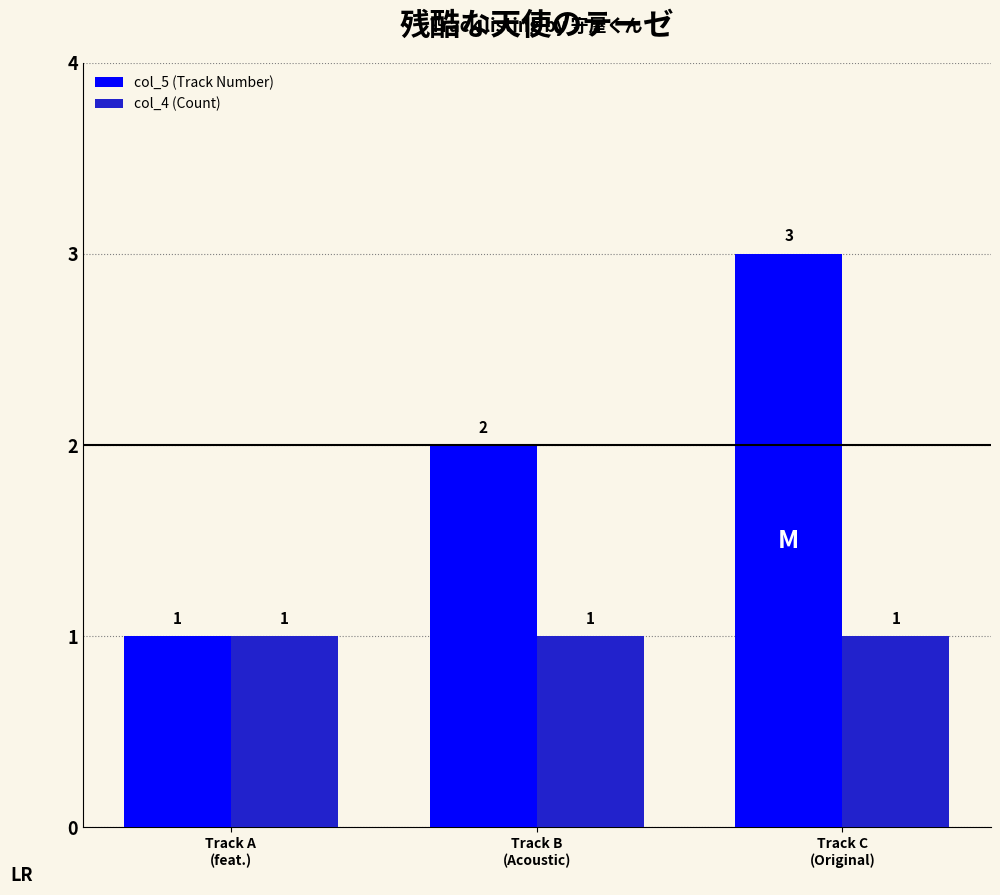

Count the col_5 (Track Number) values in the range 1 to 3.

3